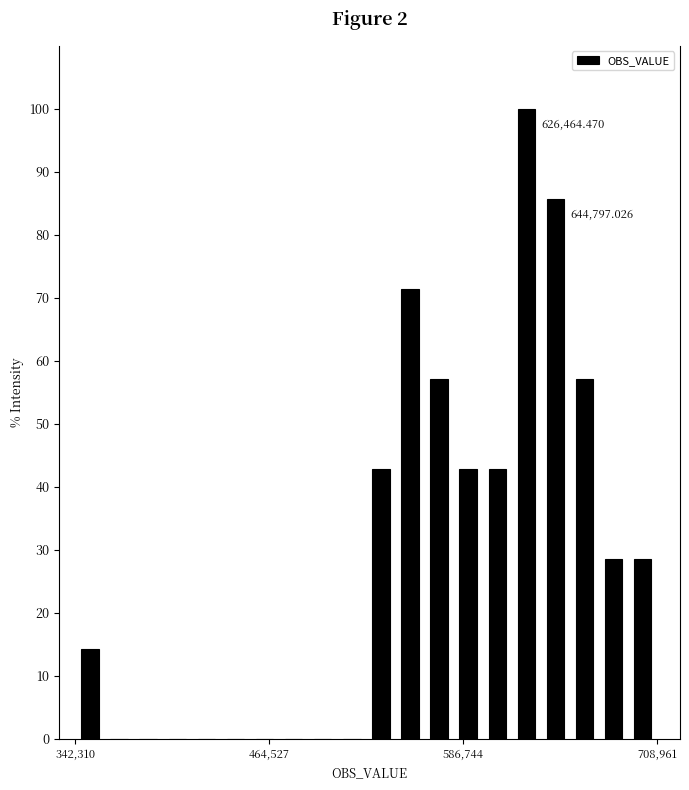

Read against the x-axis, roughly where is the centre of the tallest bar?

620000